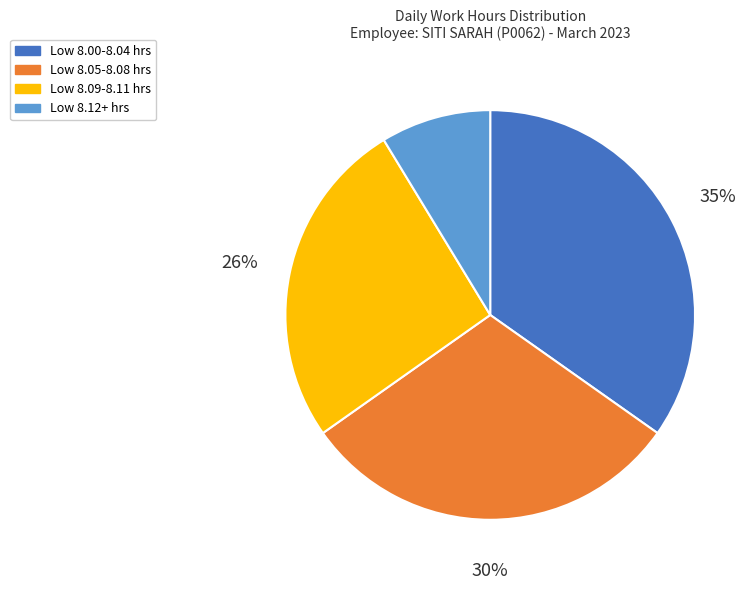

Which category has the biggest portion of the pie?

Low 8.00-8.04 hrs